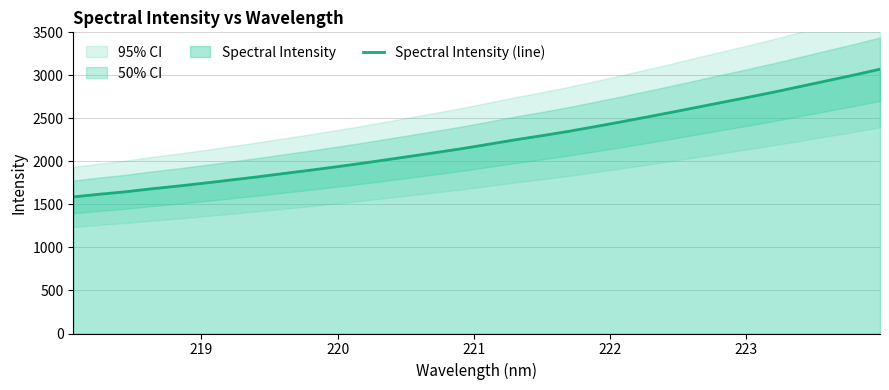

What is the value of the 18th point from the left?

2252.3